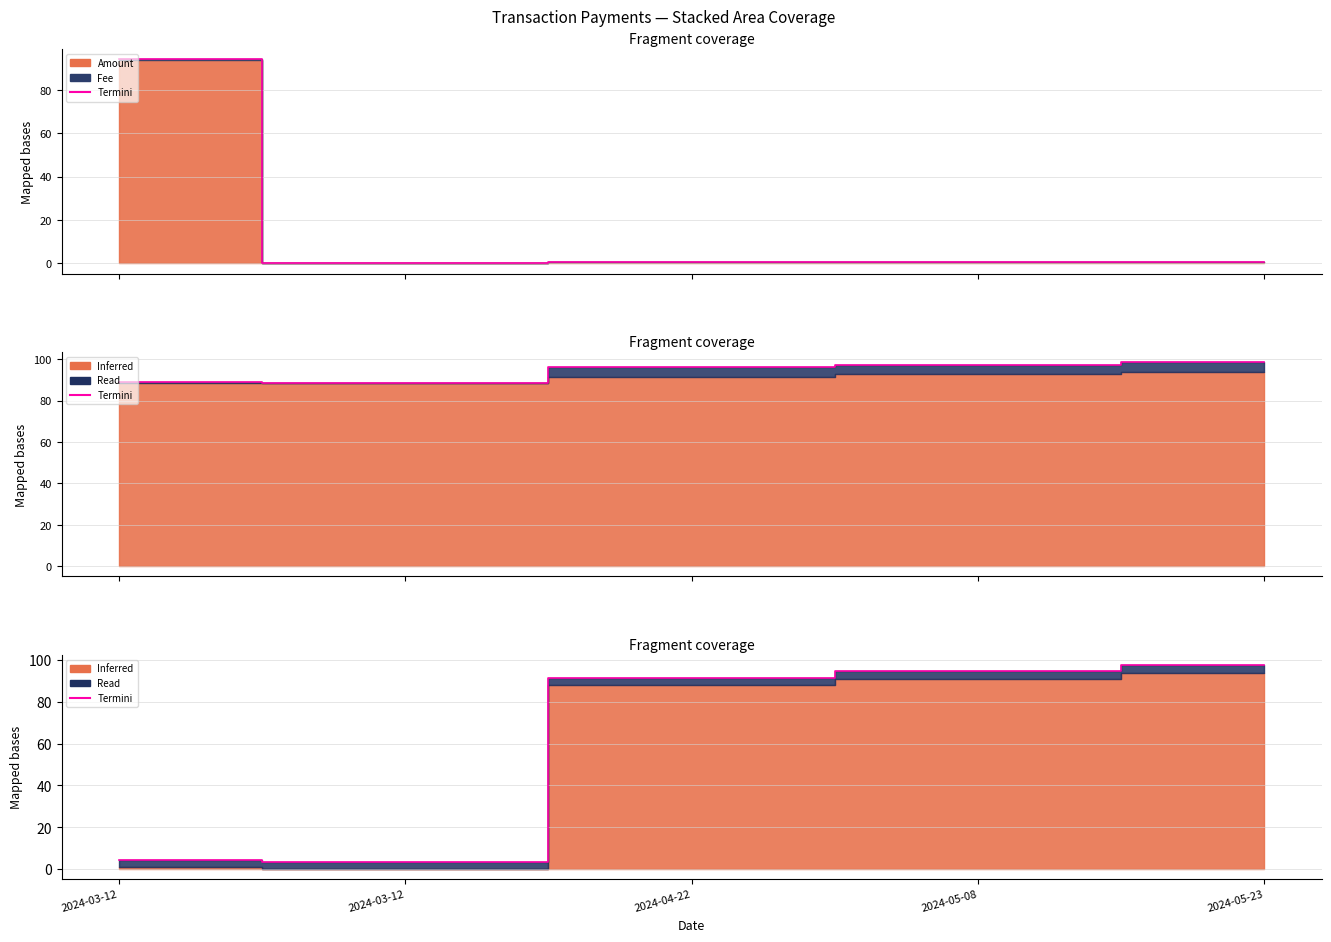

What is the change in value from 2024-05-08 to 2024-05-23?

+3.1